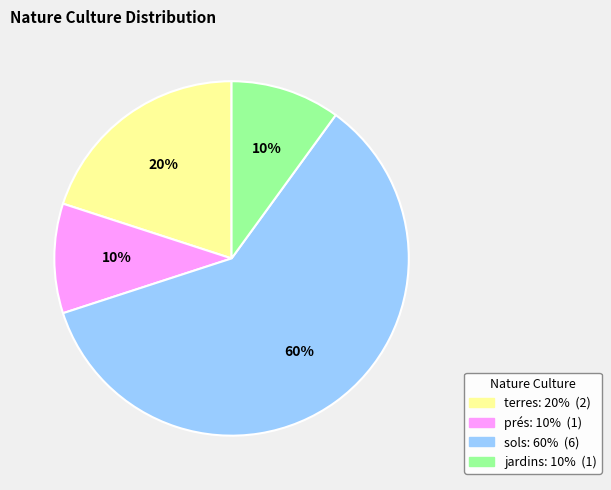

What is the ratio of the value at sols to the value at terres?

3.0